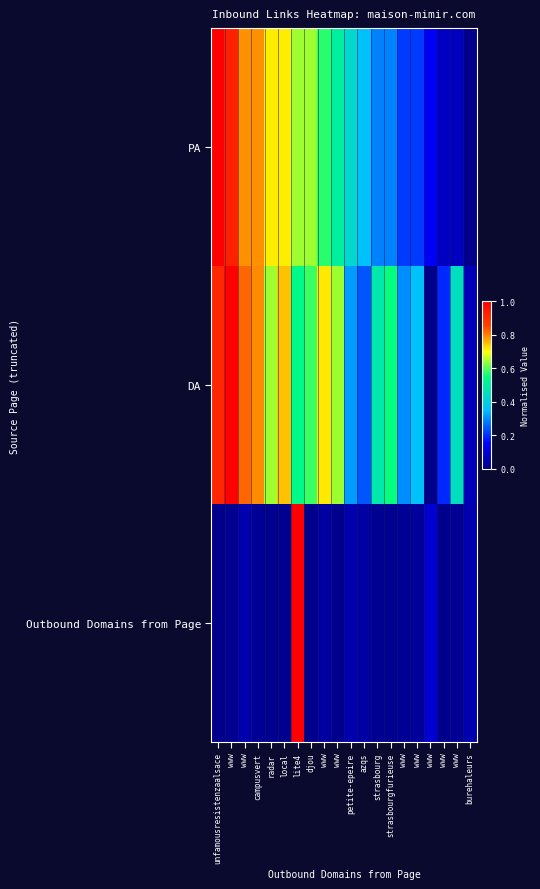

At unfamousresistenzaalsace, list the series in order from smallest to largest.

Outbound Domains from Page, DA, PA